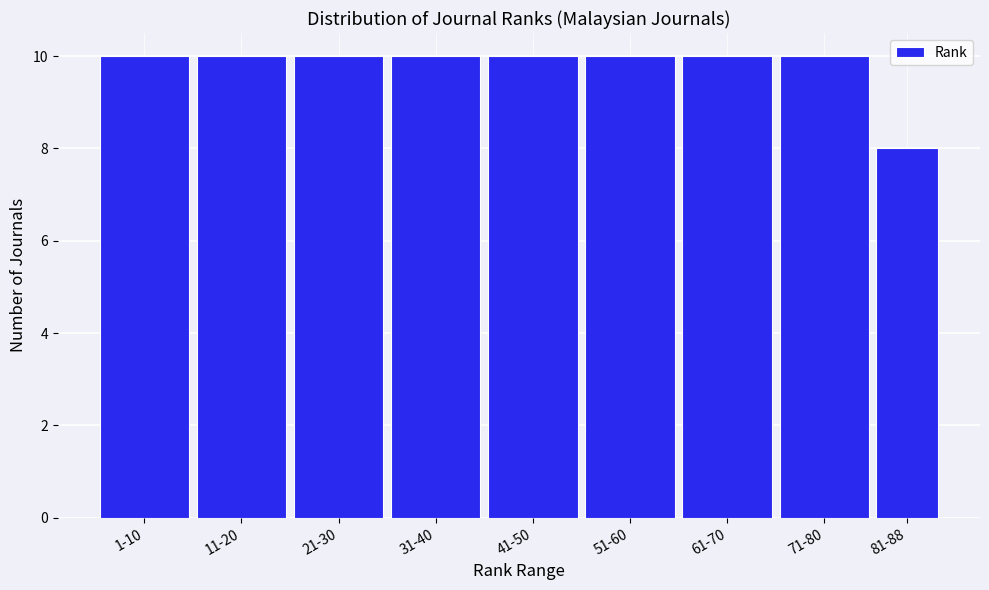

Reading left to right, list all the values displayed in this chart.

1-10=10	11-20=10	21-30=10	31-40=10	41-50=10	51-60=10	61-70=10	71-80=10	81-88=8